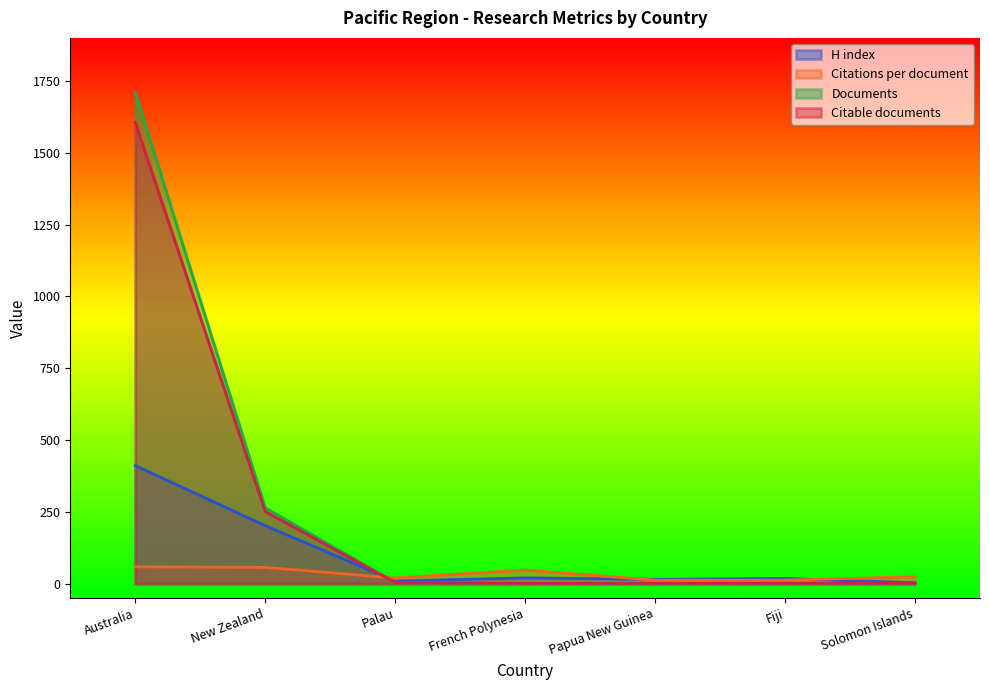

What is the smallest value displayed?

1.0